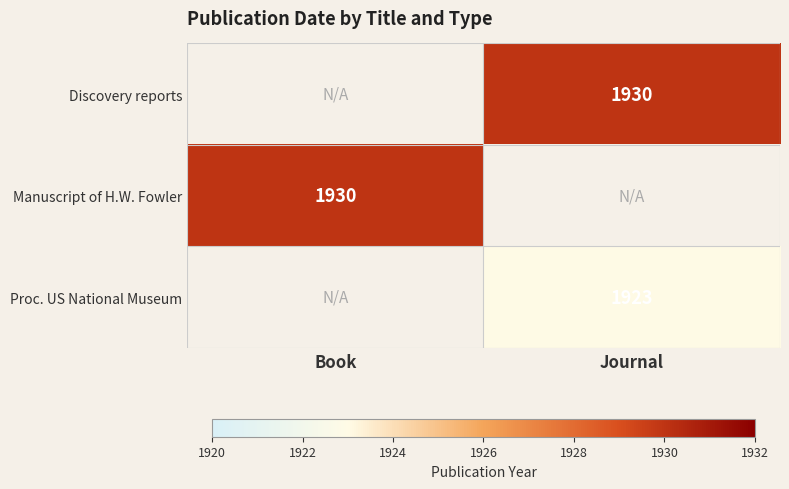

The value of Discovery reports at Journal is 3319. True or false?

False